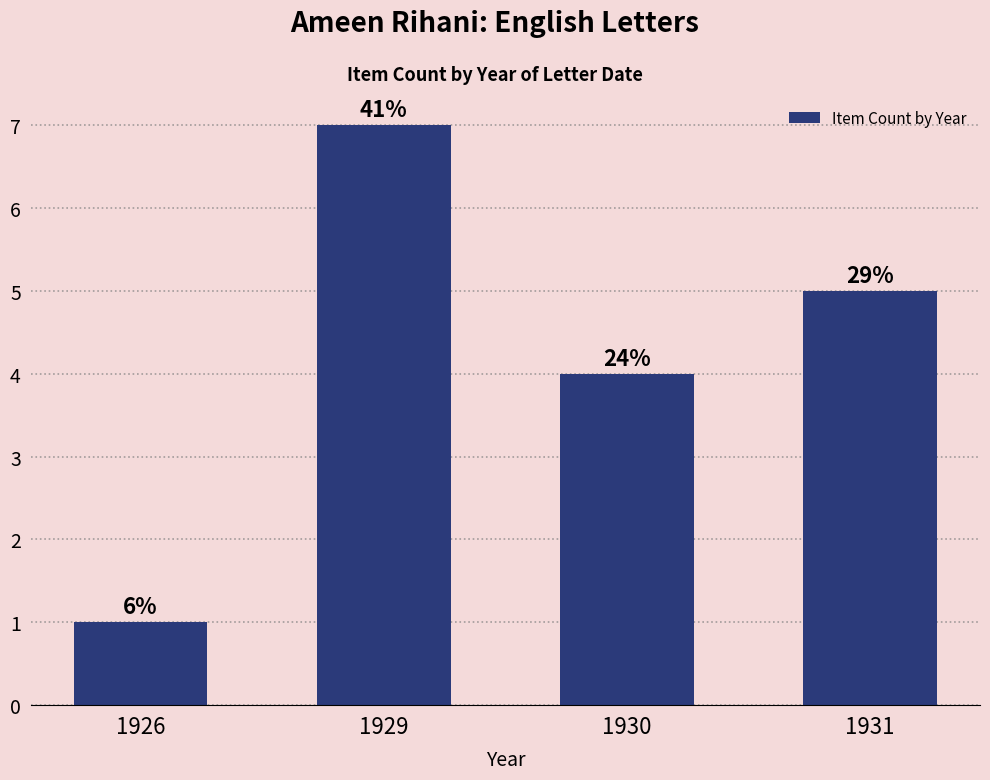

What is the change in value from 1926 to 1929?

+6